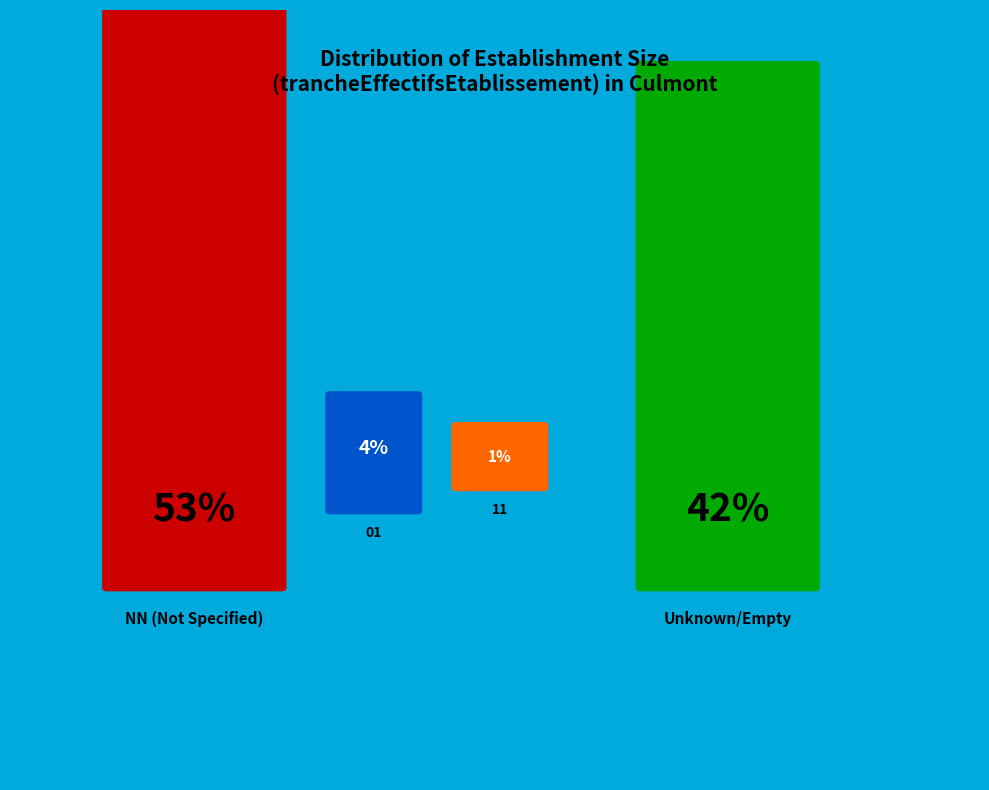

Combined, do NN and  account for over 50%?

Yes